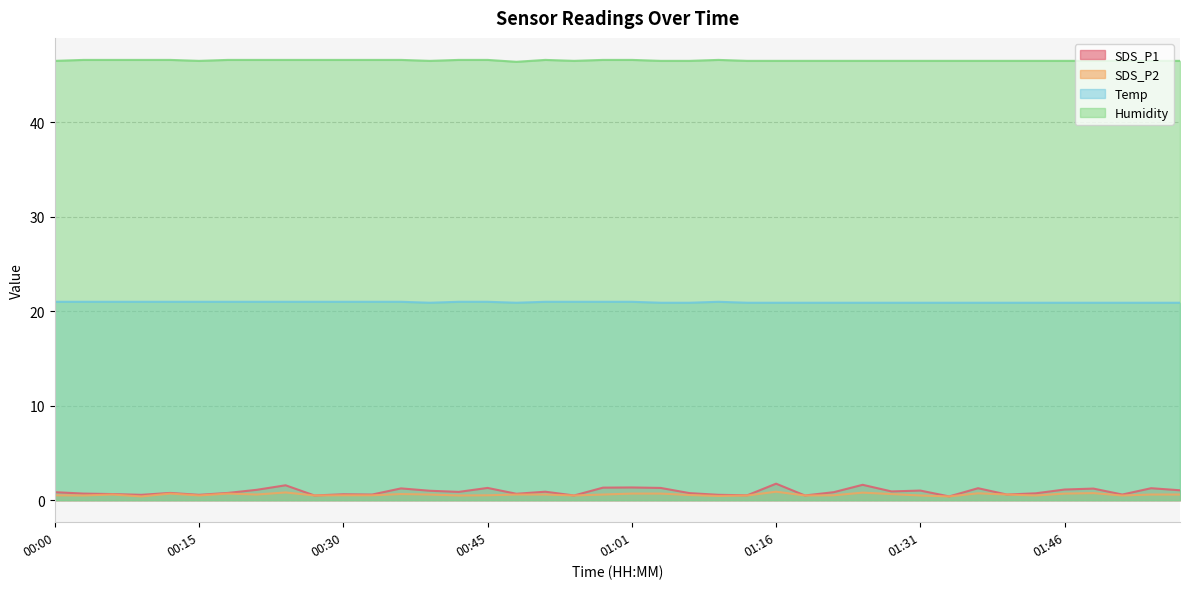

True or false: SDS_P2 and Temp intersect in this chart.

False